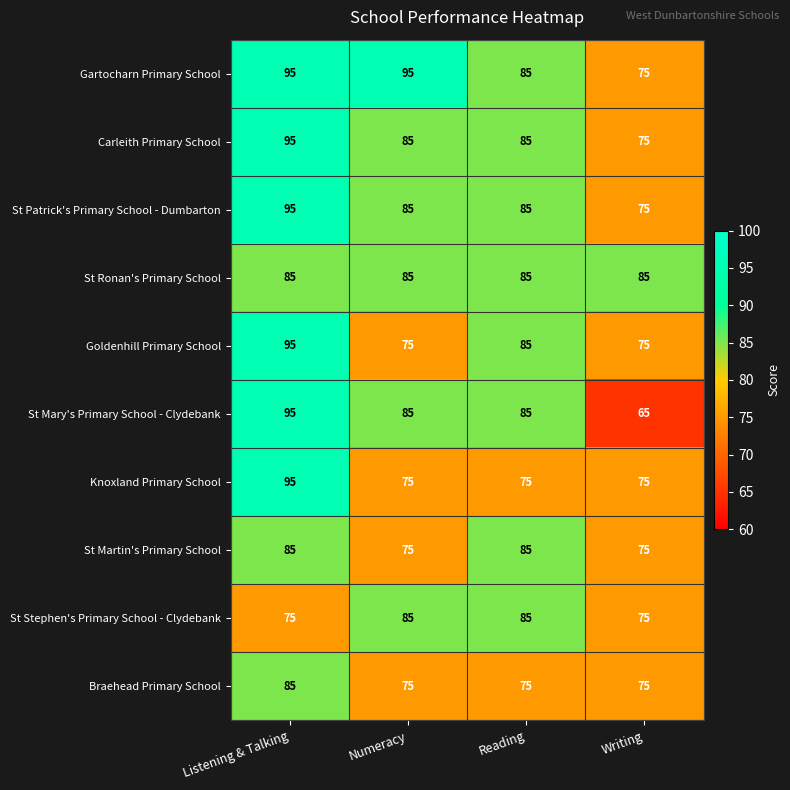

At which label does Knoxland Primary School reach its peak?

Listening & Talking